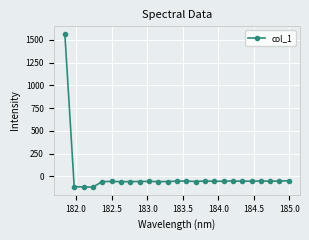

What is the value of the 23rd point from the left?

-52.2